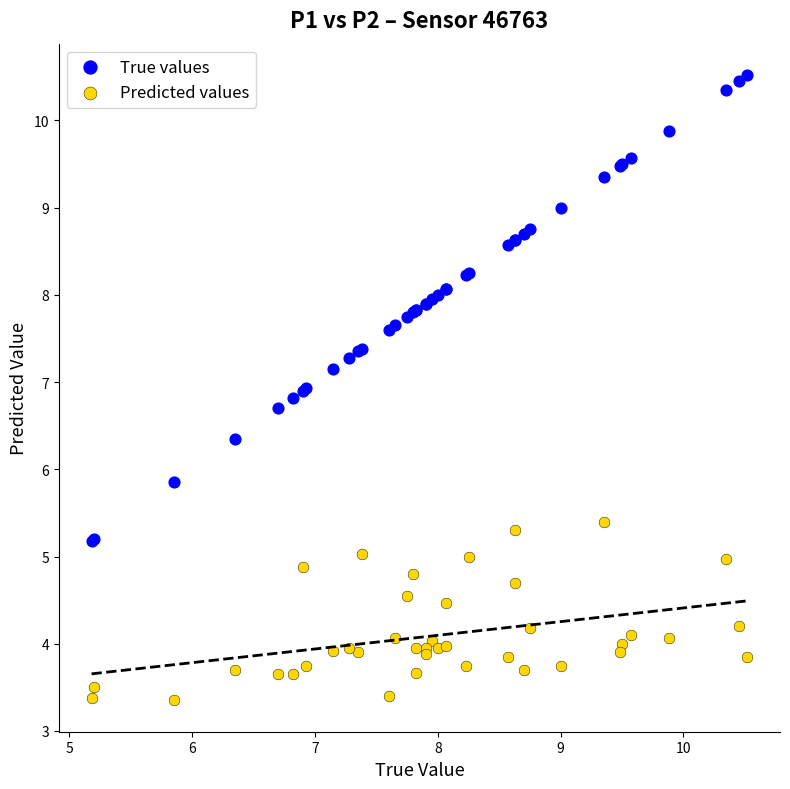

Which series contains the lowest Y value?

Predicted values